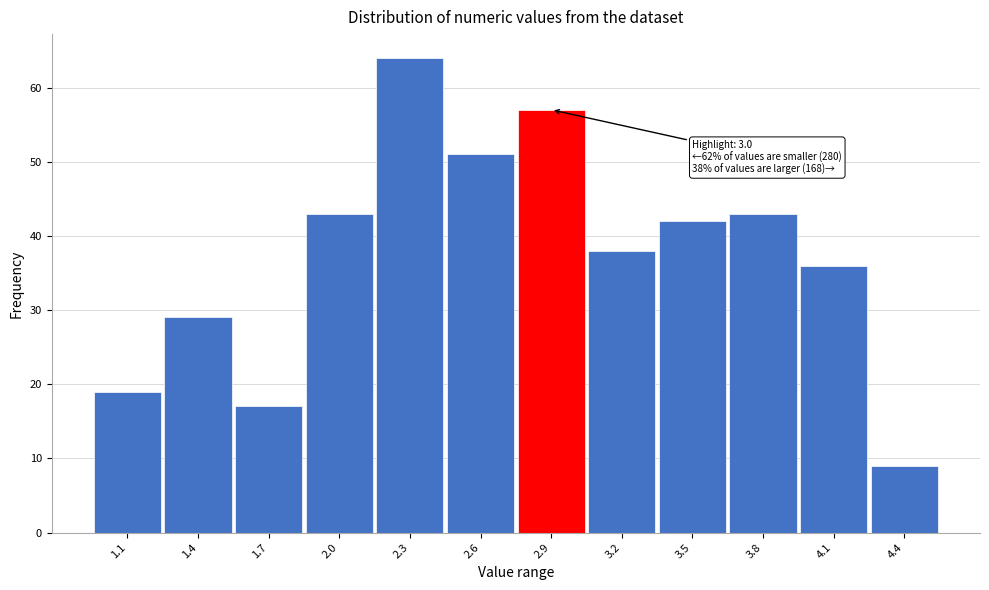

Reading right to left, transcribe all the data shown in this chart.

9	36	43	42	38	57	51	64	43	17	29	19